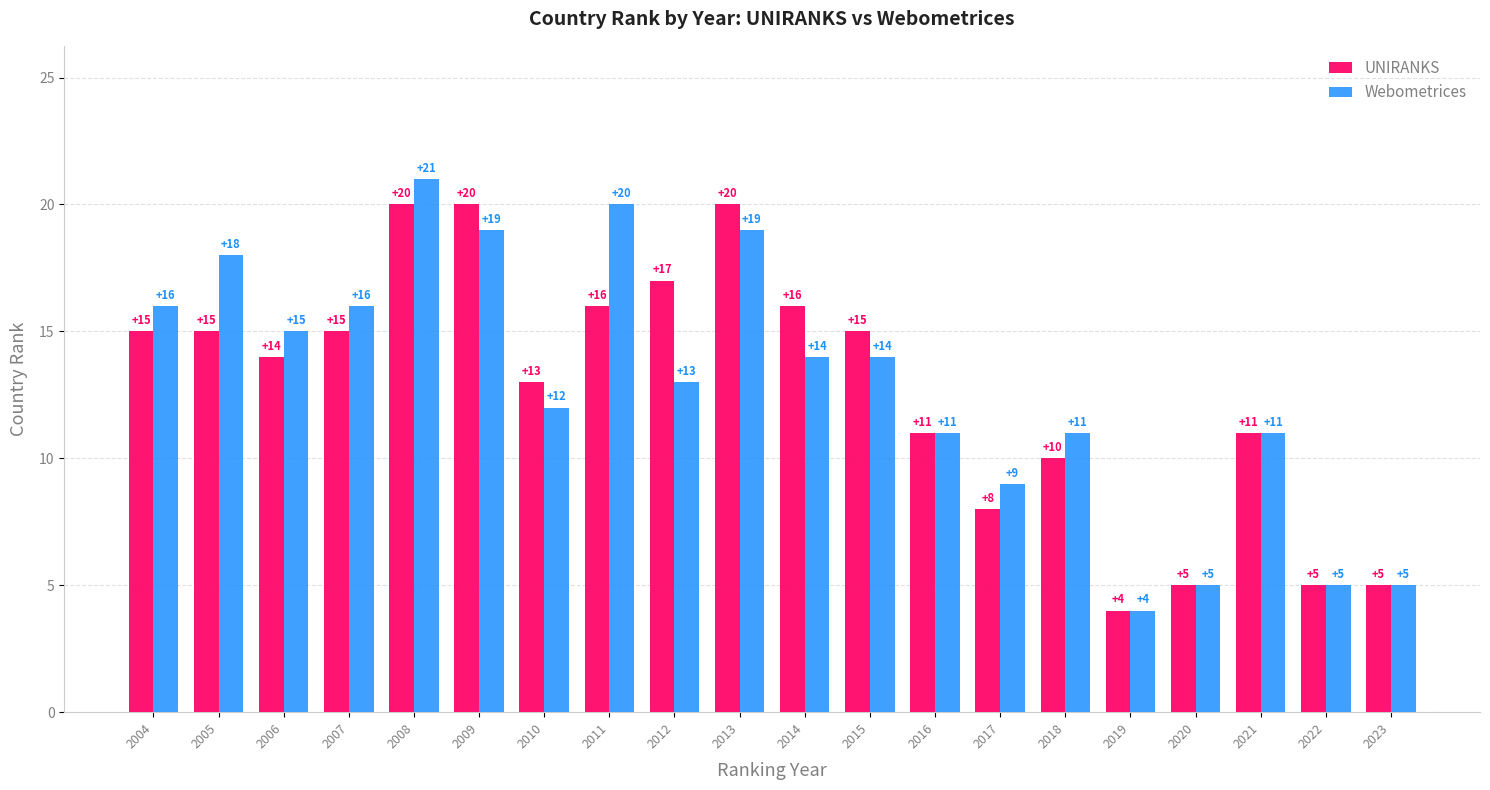

Where is Webometrices nearest to the value 12?

2010